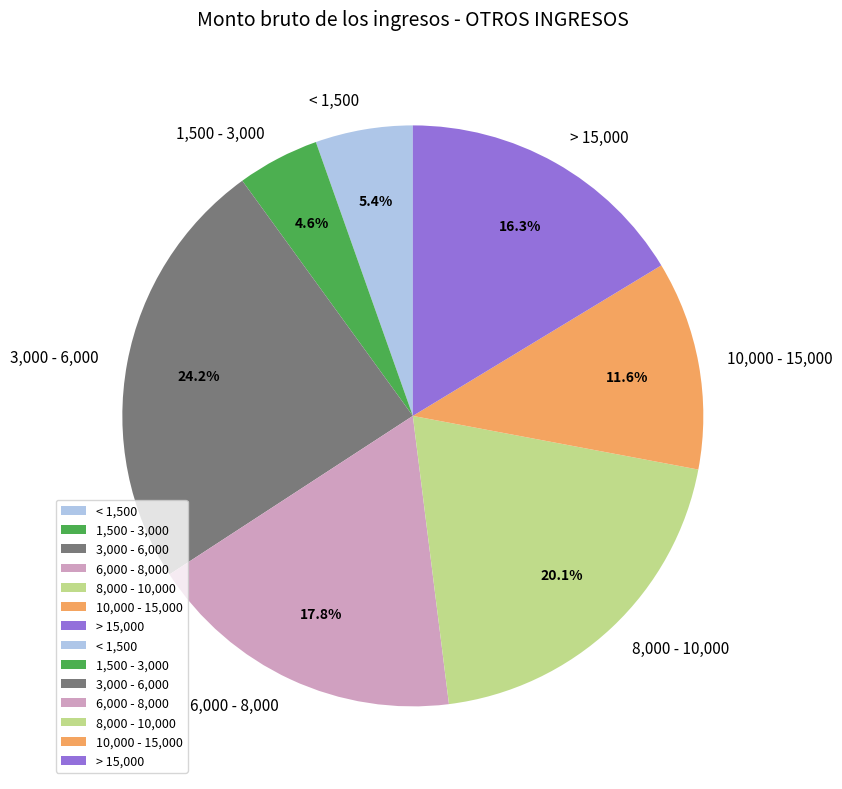

To the nearest percent, what is the average slice percentage?

14%